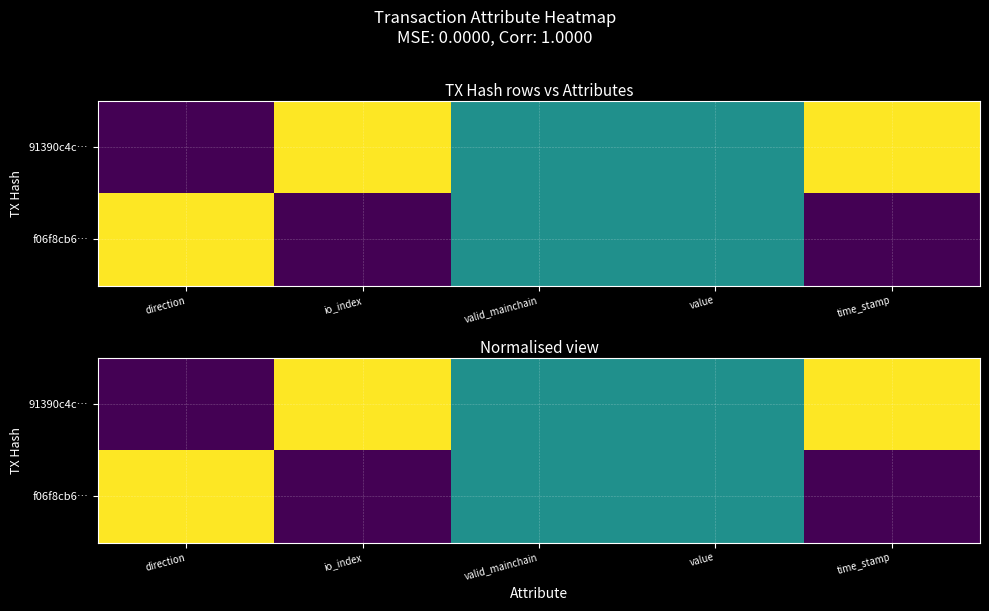

What is the sum of all 91390c4c… values?

3.0